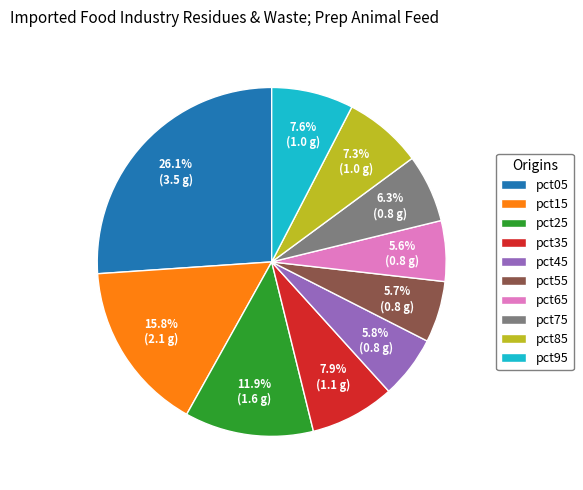

How many segments does this pie chart have?

10